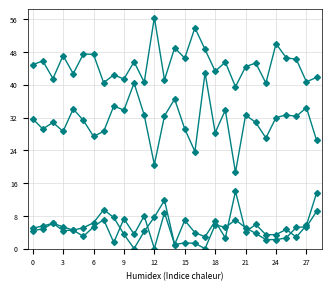

Is this an area chart (filled region under the line)?

No